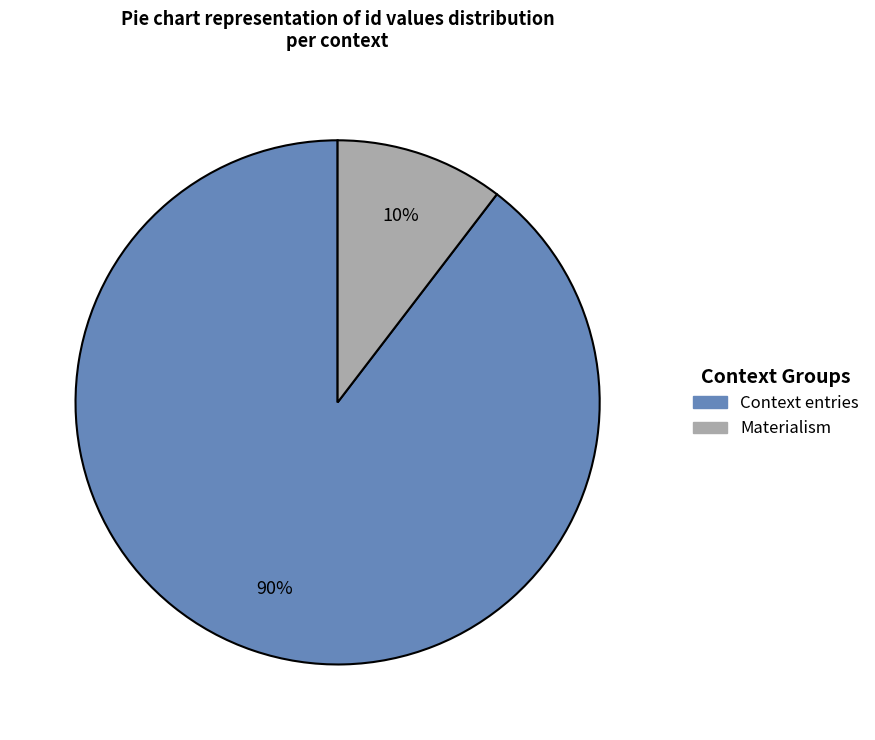

How many slices are in this pie chart?

2